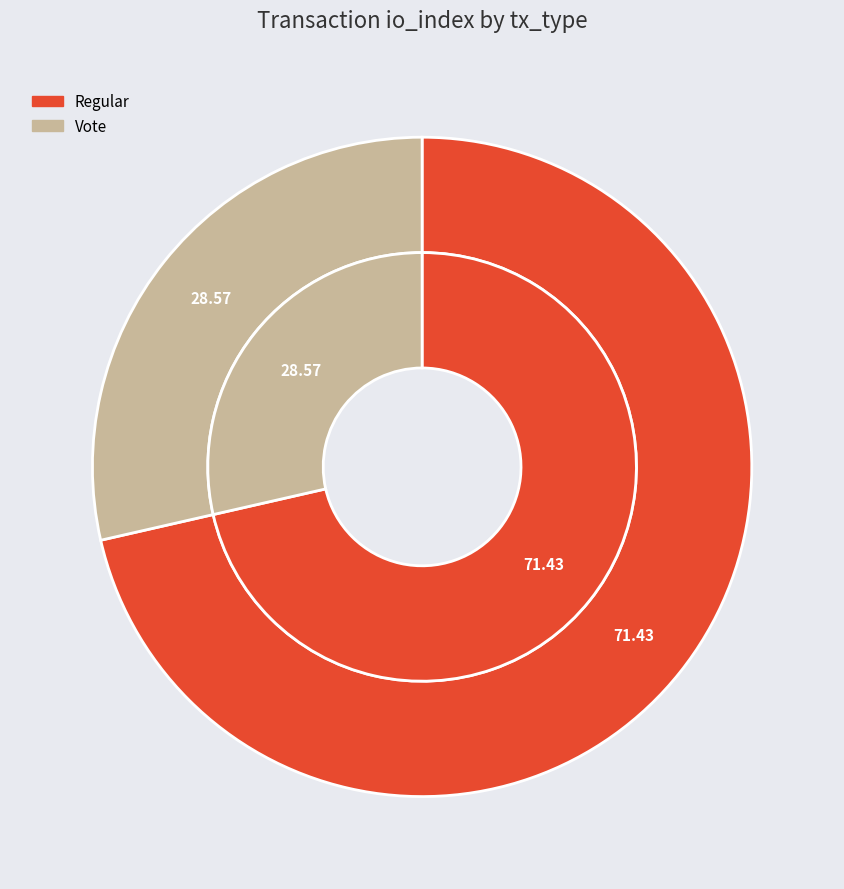

What is the ratio of the value at Vote (io_index=2) to the value at Regular (io_index=5)?

0.4